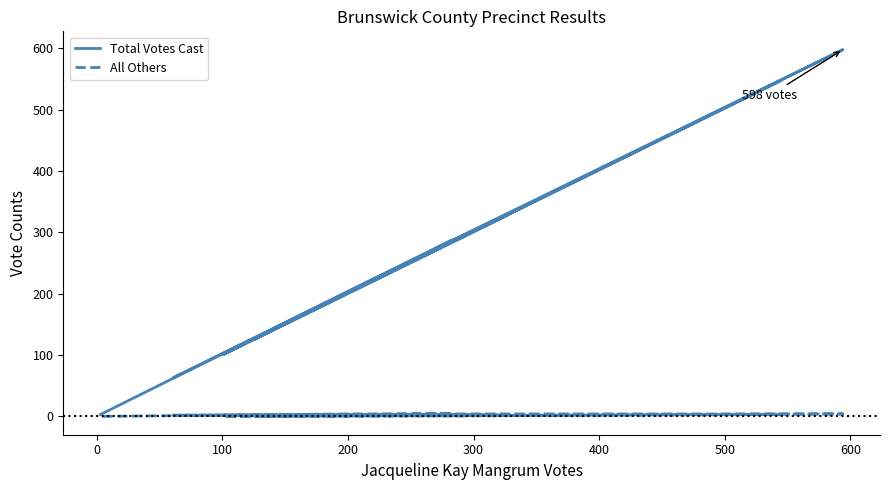

What is the minimum value for Total Votes Cast?

3